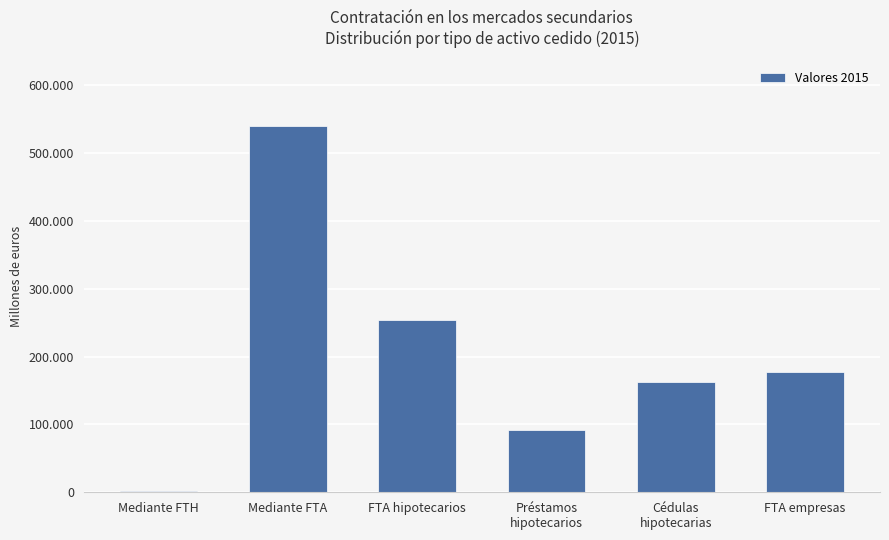

Between Préstamos
hipotecarios and FTA hipotecarios, which is larger?

FTA hipotecarios